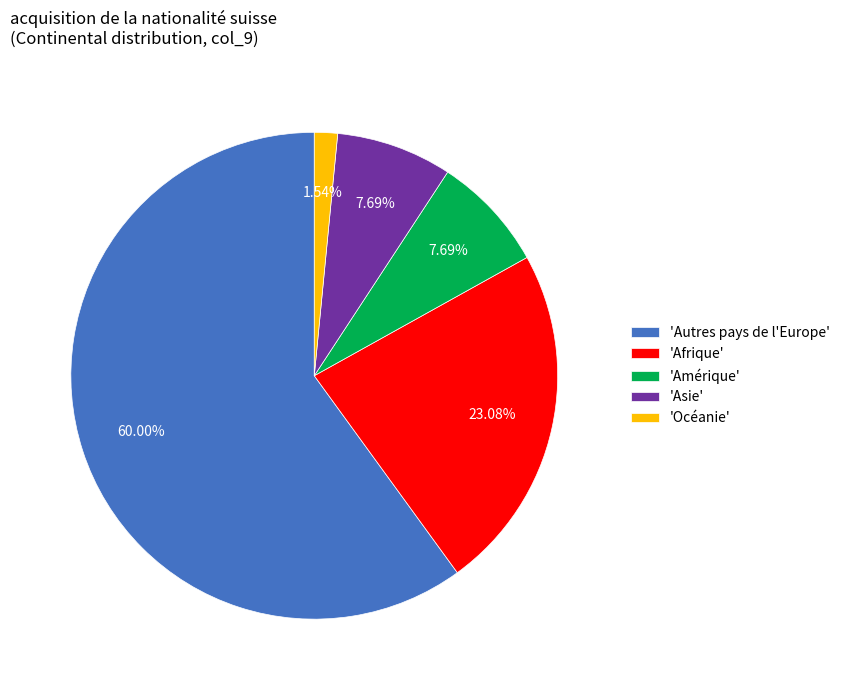

Does 'Océanie' account for over 50% of the chart?

No